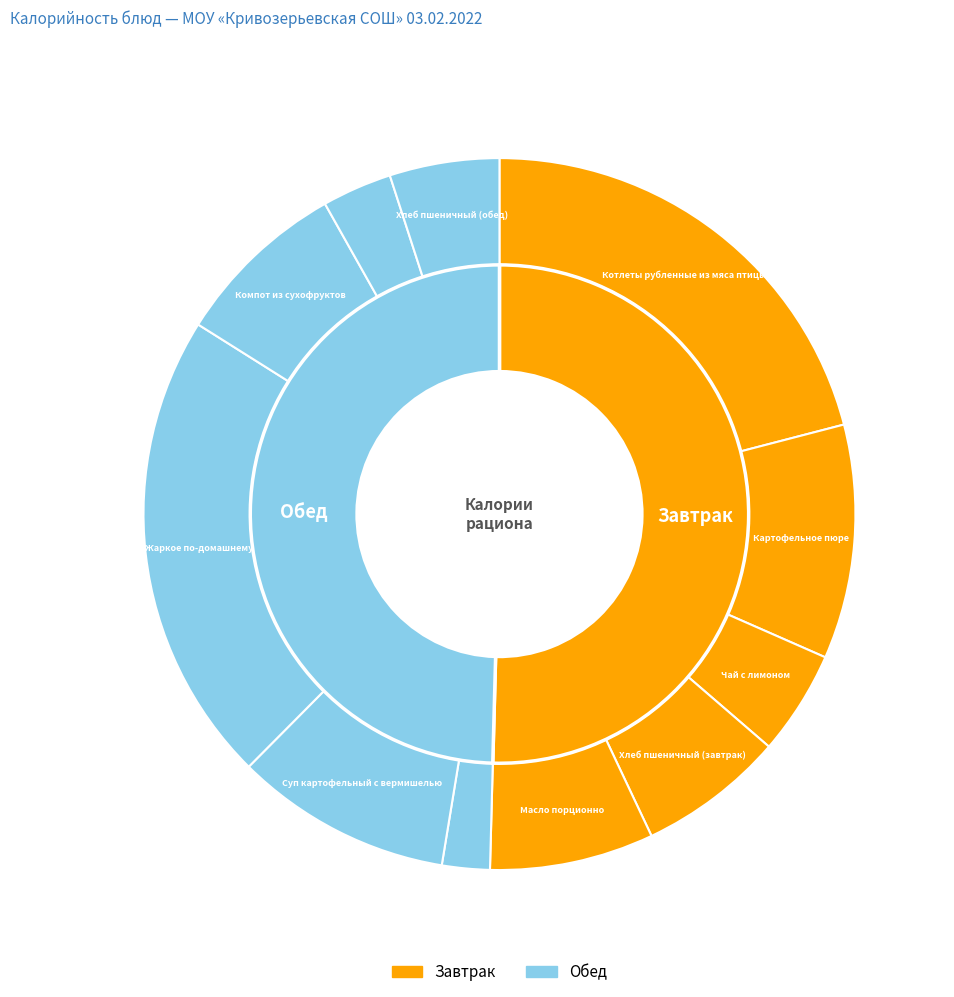

True or false: Масло порционно accounts for 13% of the total.

False